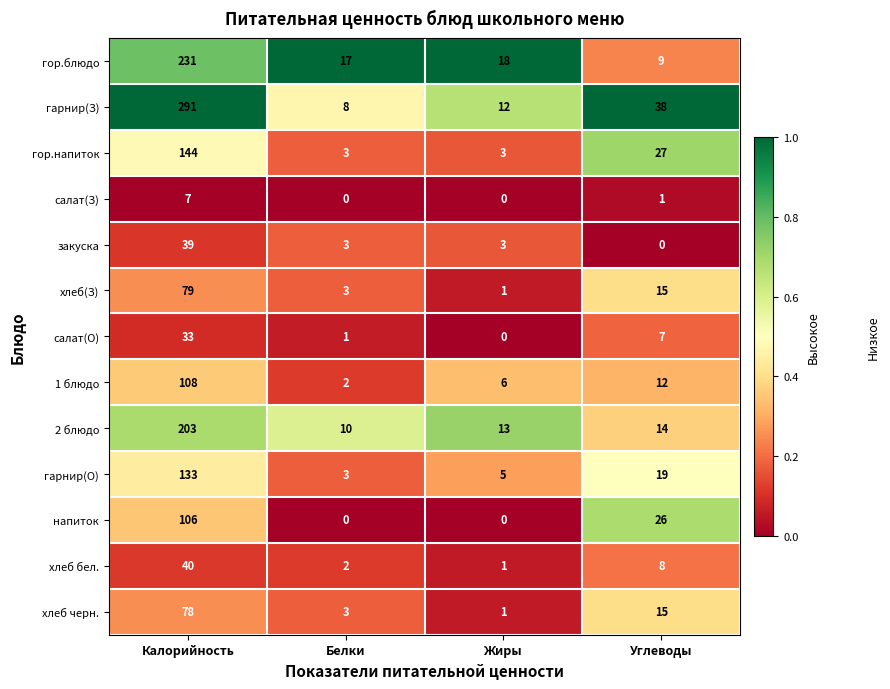

What is the sum of the салат(З) values at Калорийность and Углеводы?

8